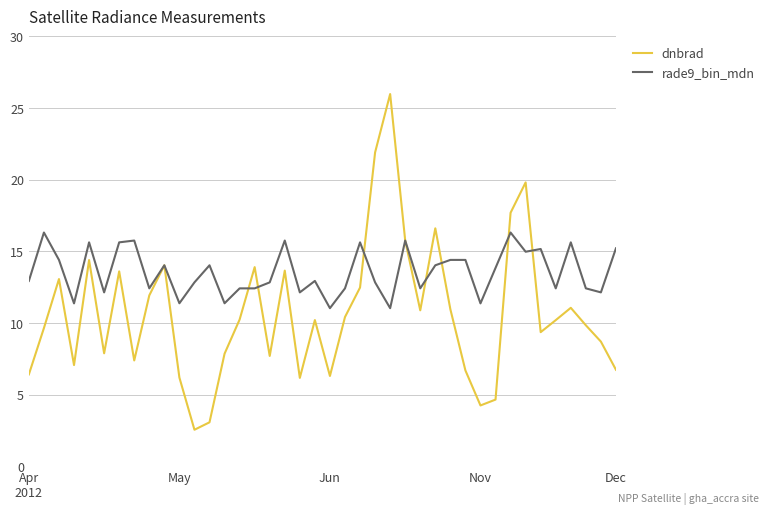

Which series has the largest total across all categories?

rade9_bin_mdn